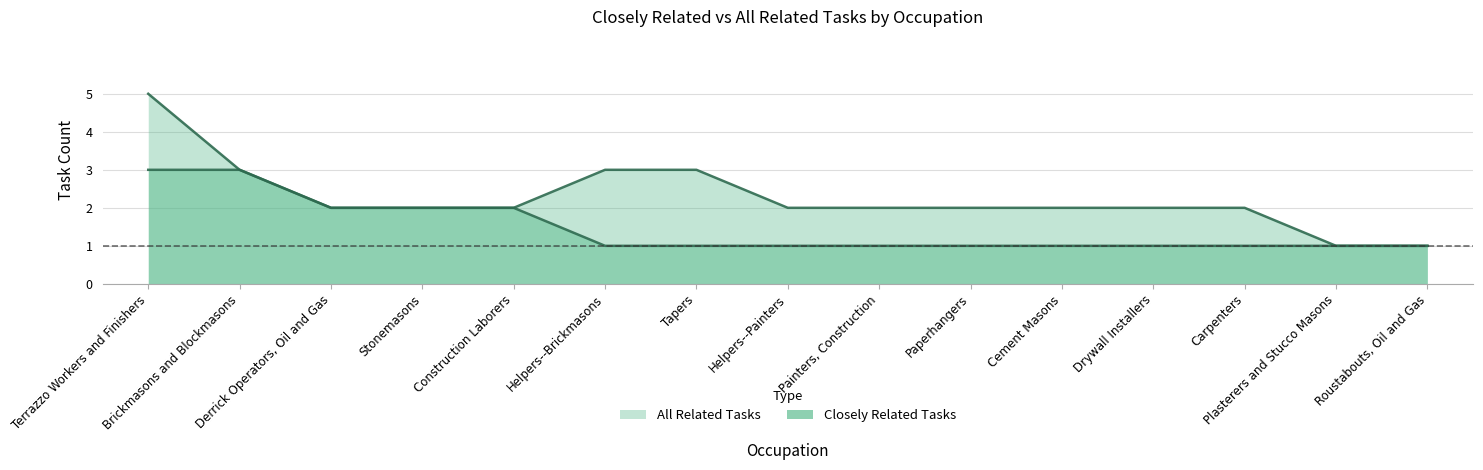

What is the lowest value of the Closely Related Tasks series?

1